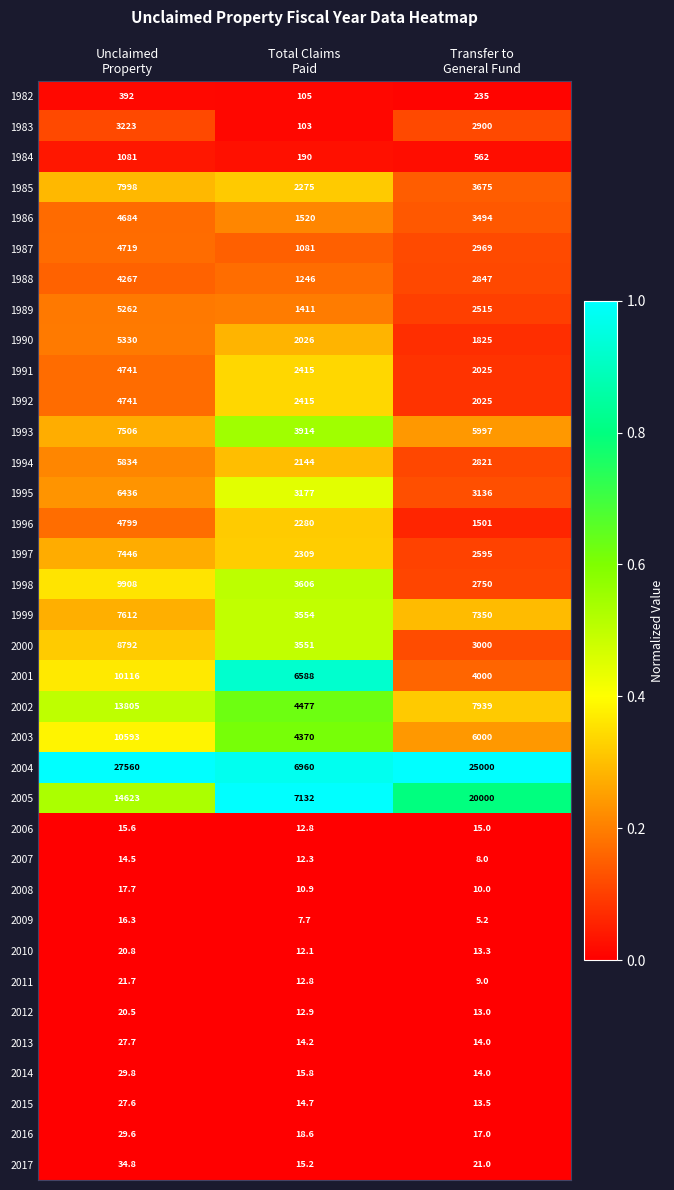

What is the maximum value shown in the chart?

27560.0